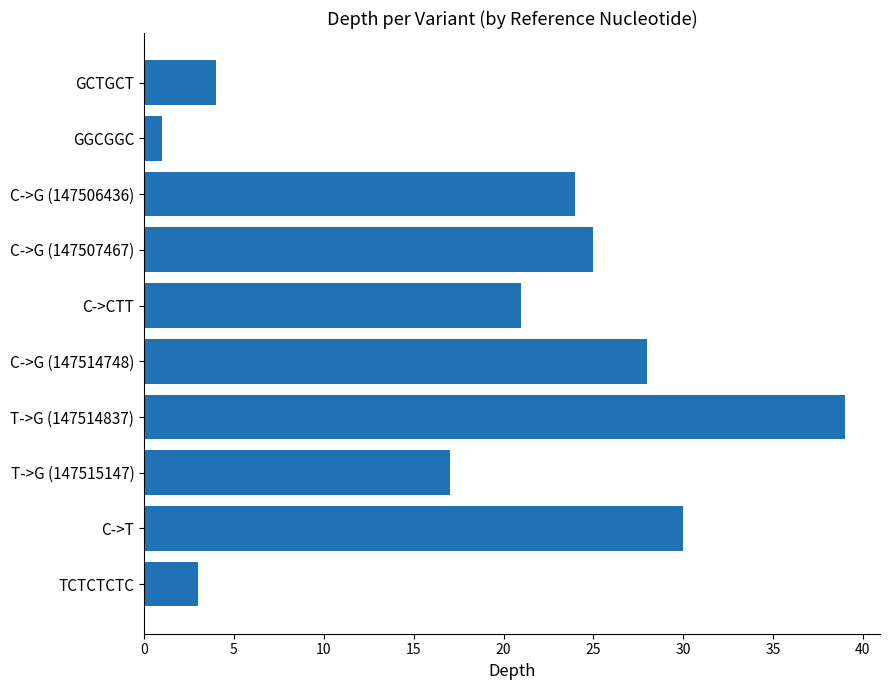

Which has a higher value, TCTCTCTC or C->T?

C->T